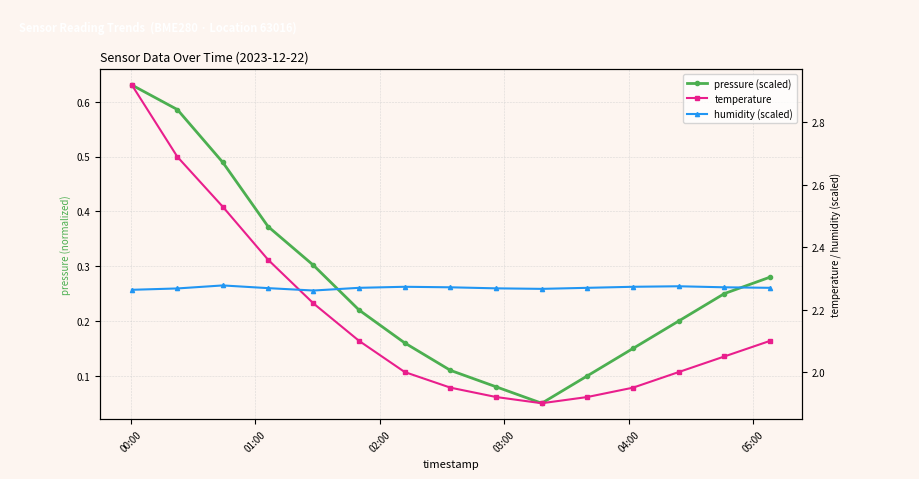

At which label does temperature reach its peak?

00:00